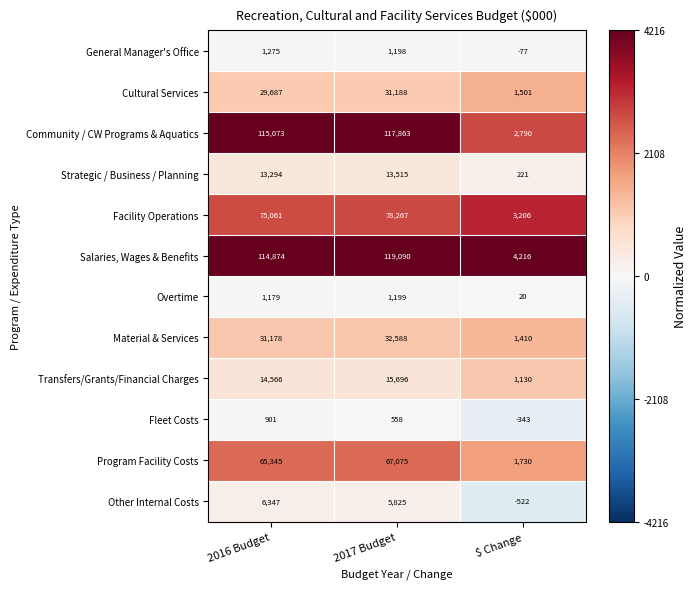

Which series has the widest spread of values?

Community / CW Programs & Aquatics